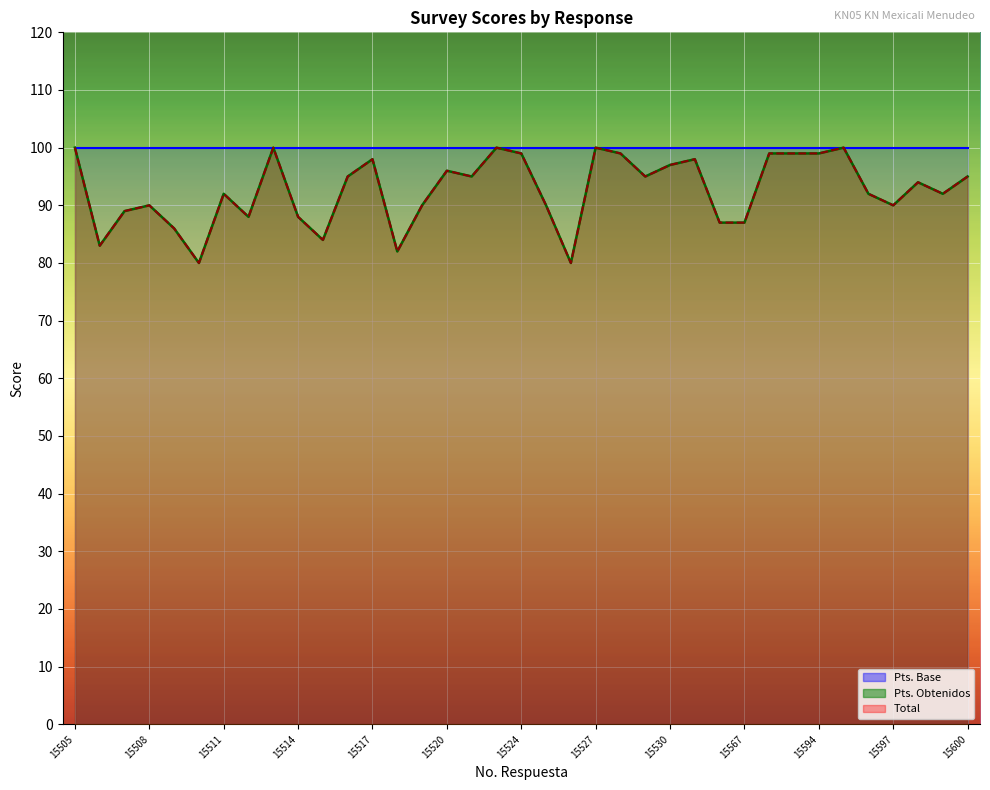

What is the sum of the Pts. Obtenidos values at 15521 and 15566?

182